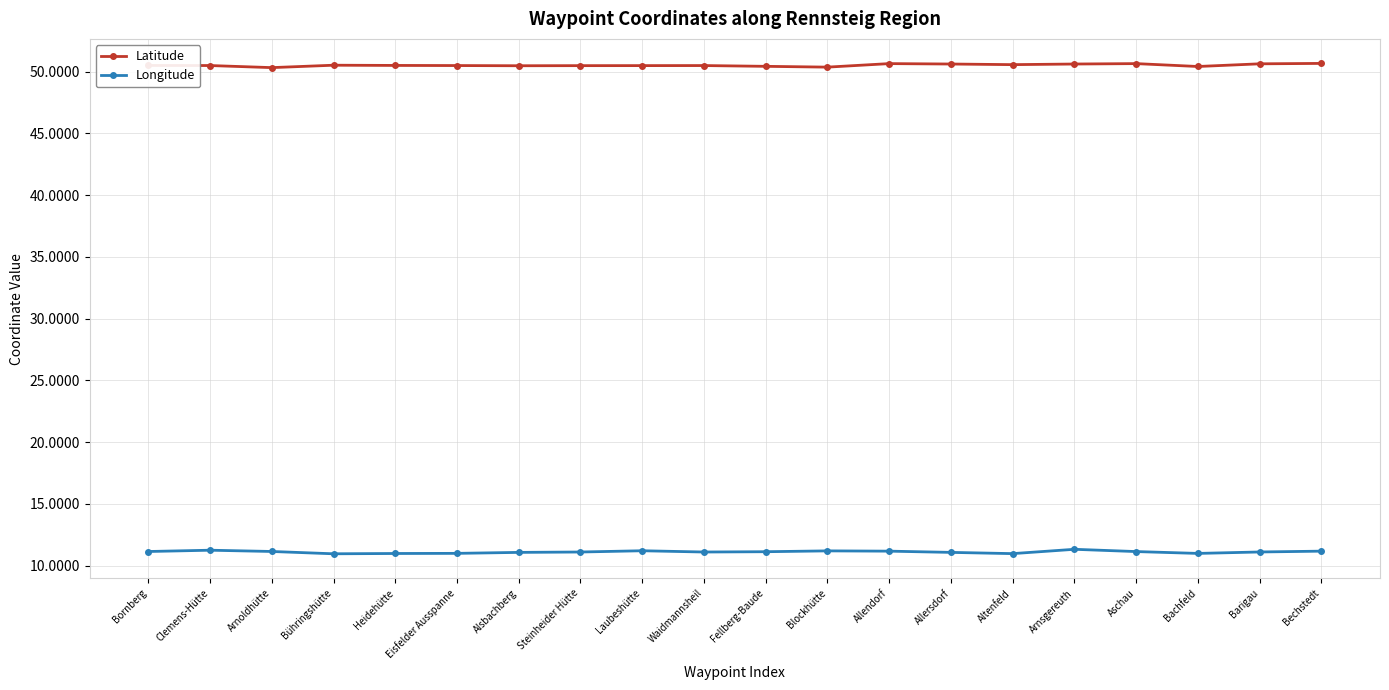

What is the label of the 15th point from the left?

Altenfeld